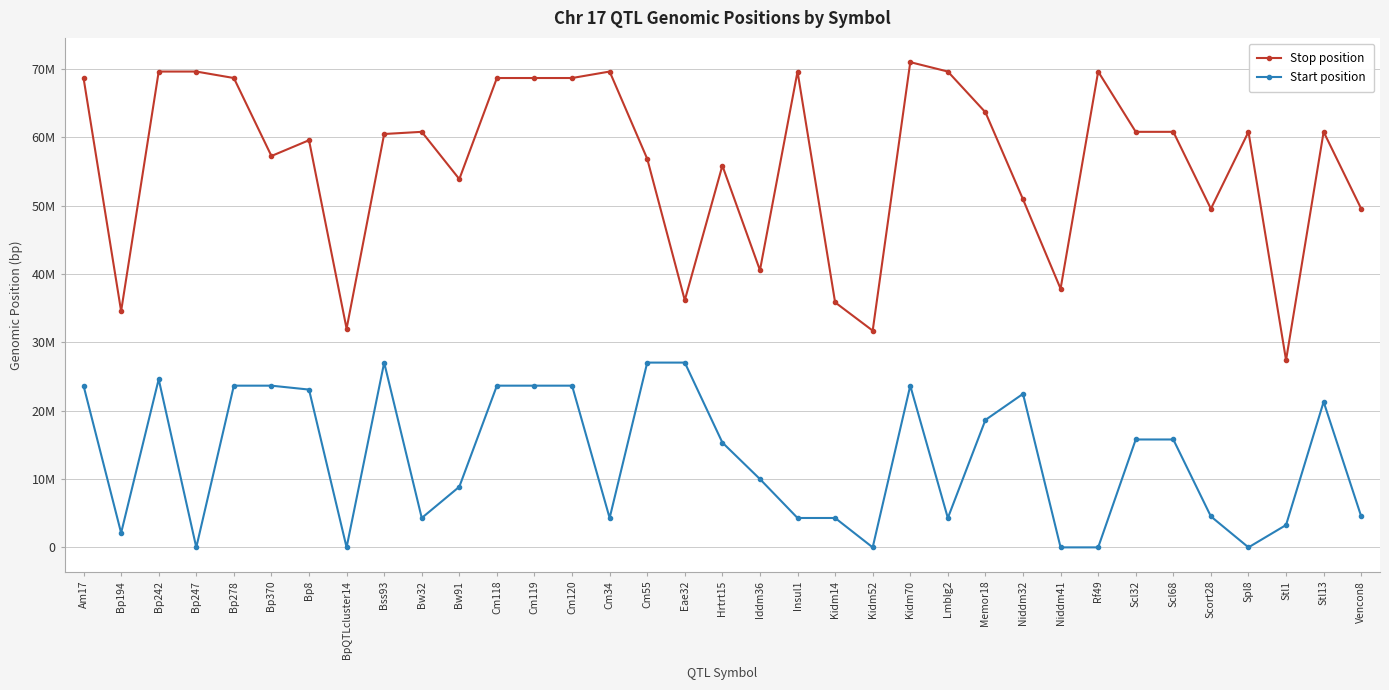

What is the lowest value of the Start position series?

1